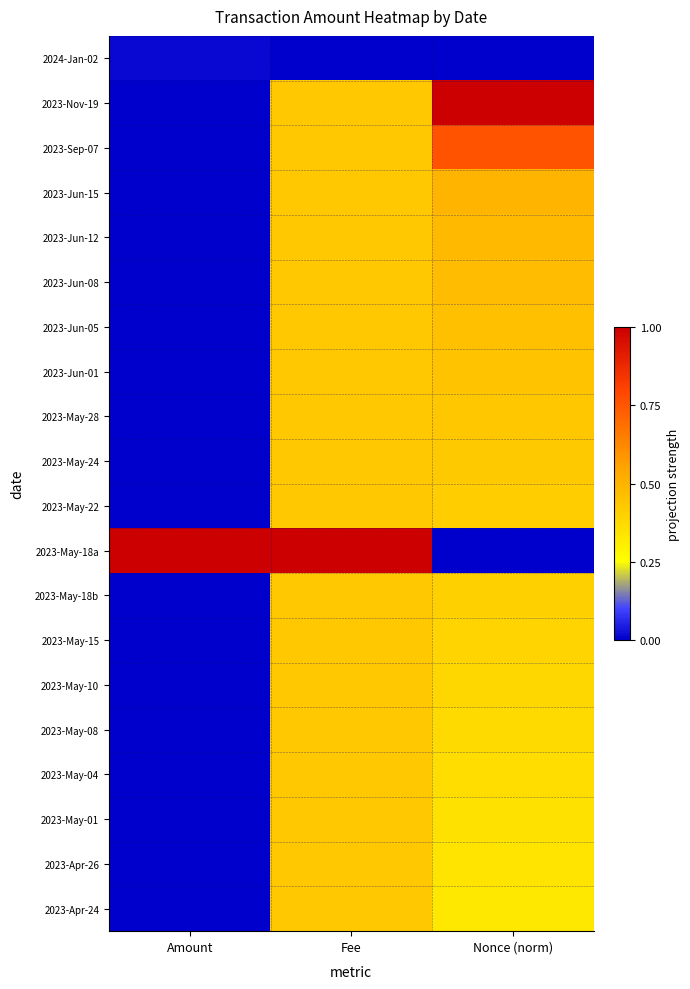

Which series changed the most between Amount and Fee?

2023-Sep-07